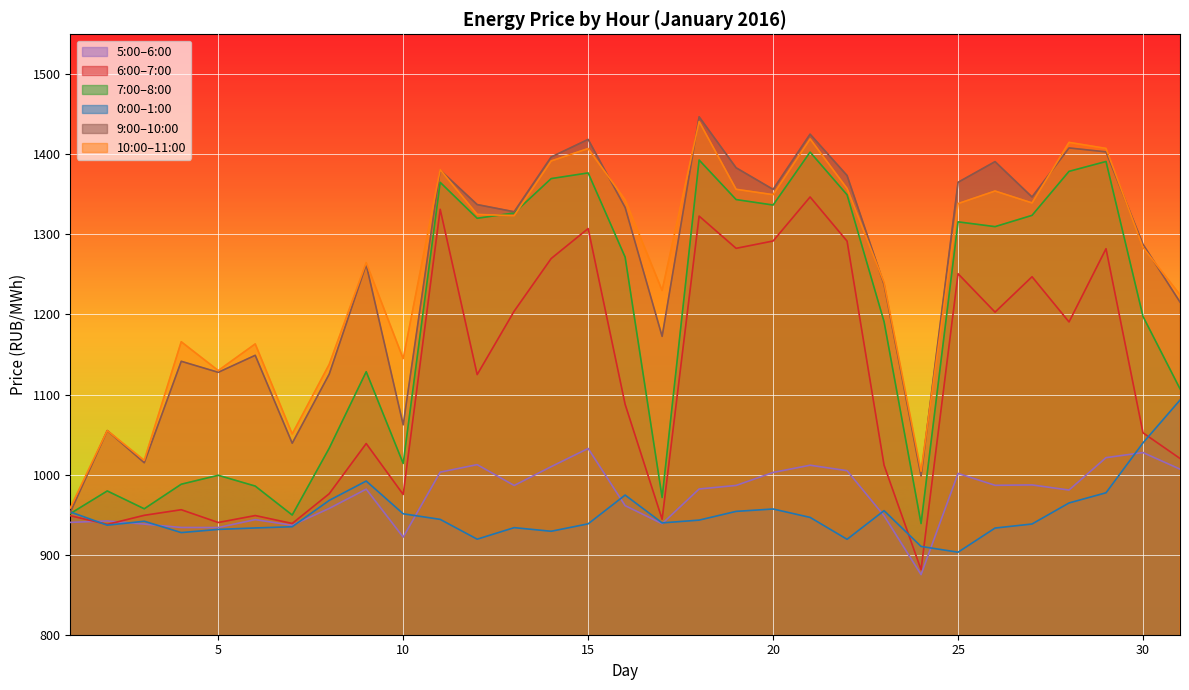

True or false: 5:00–6:00 and 10:00–11:00 cross at least once.

False